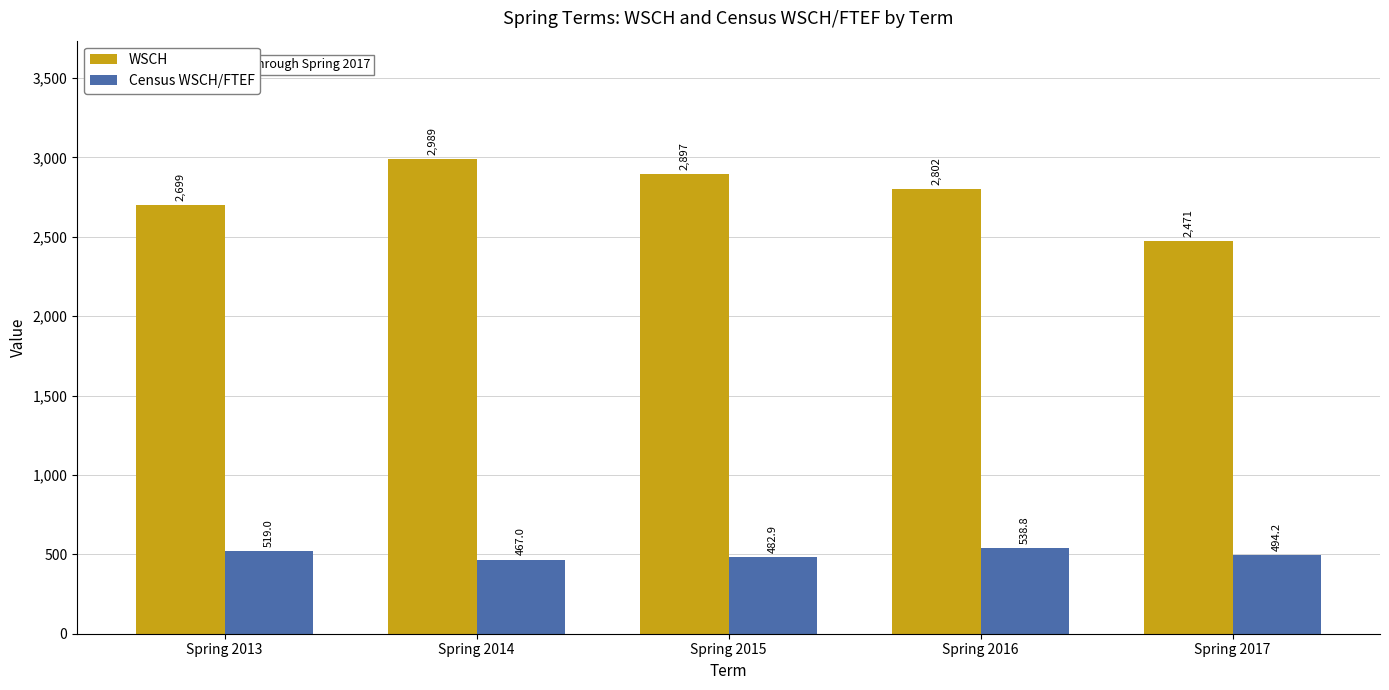

Which series has the largest total across all categories?

WSCH